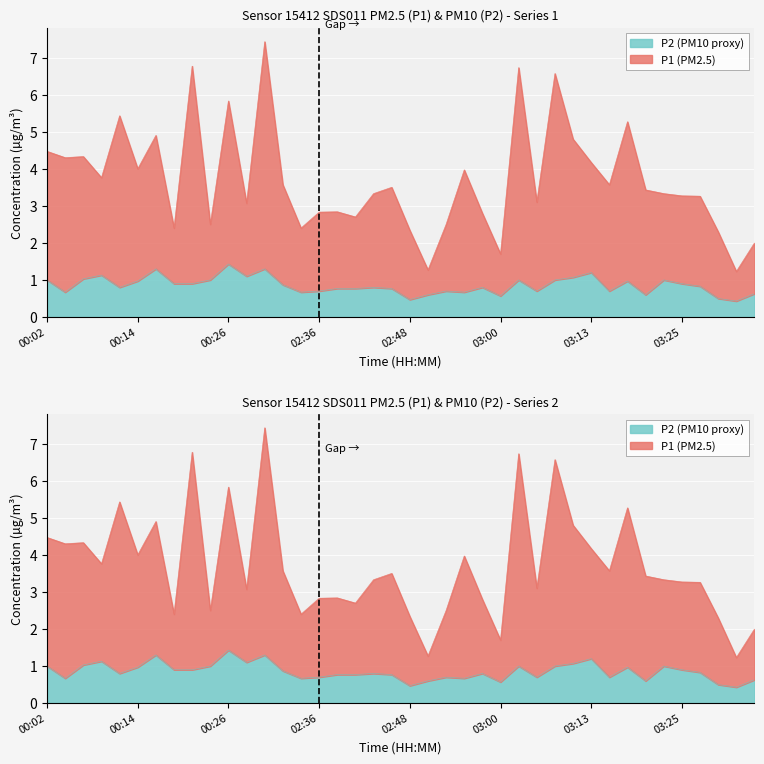

What is the smallest value displayed?

0.4